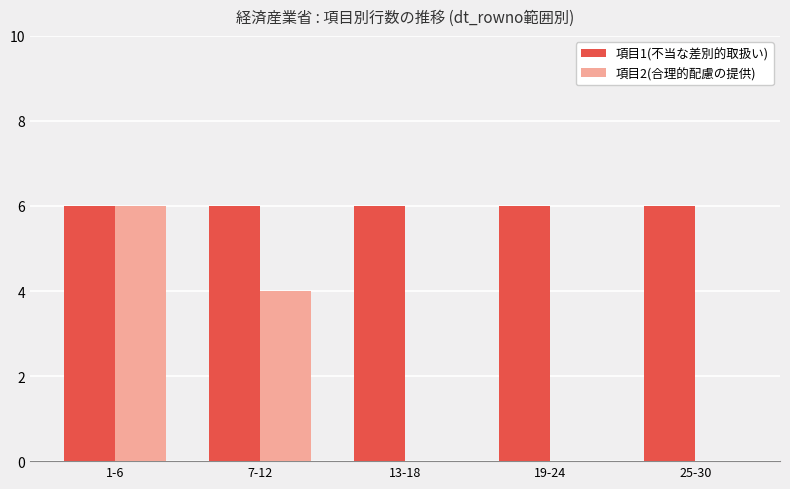

Reading right to left, extract all data points from this chart.

項目1(不当な差別的取扱い): 25-30=6	19-24=6	13-18=6	7-12=6	1-6=6
項目2(合理的配慮の提供): 25-30=0	19-24=0	13-18=0	7-12=4	1-6=6